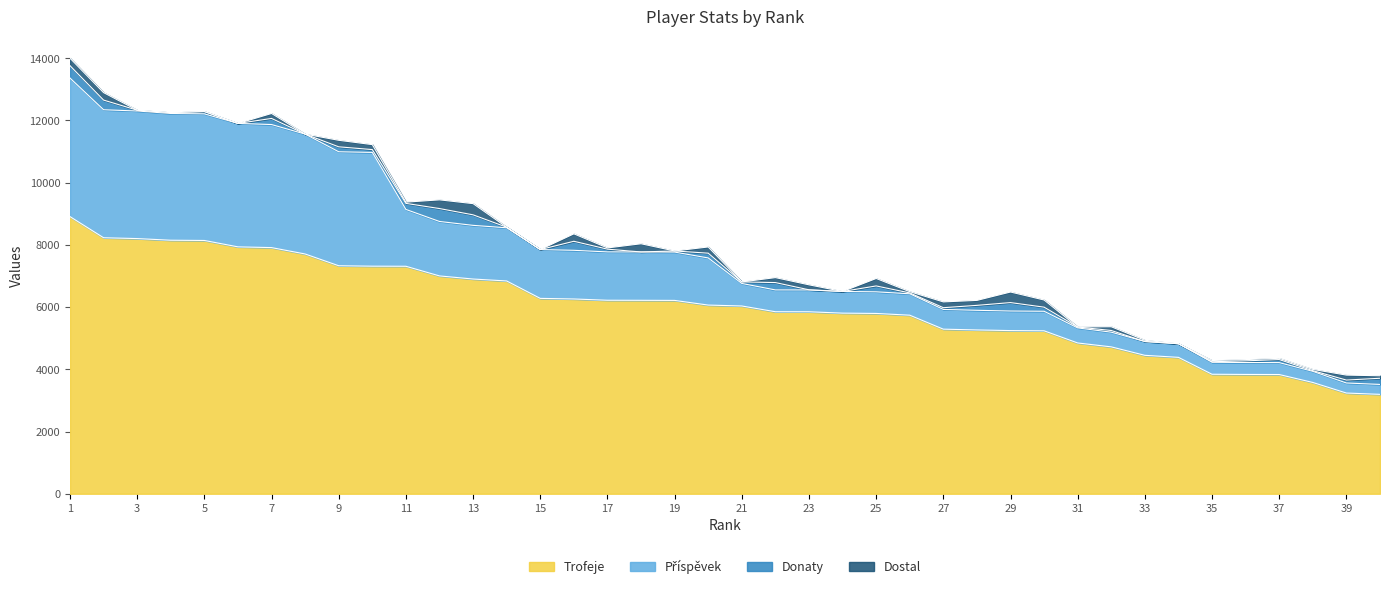

What value does the Příspěvek series have at 6, to the nearest 100?

4000